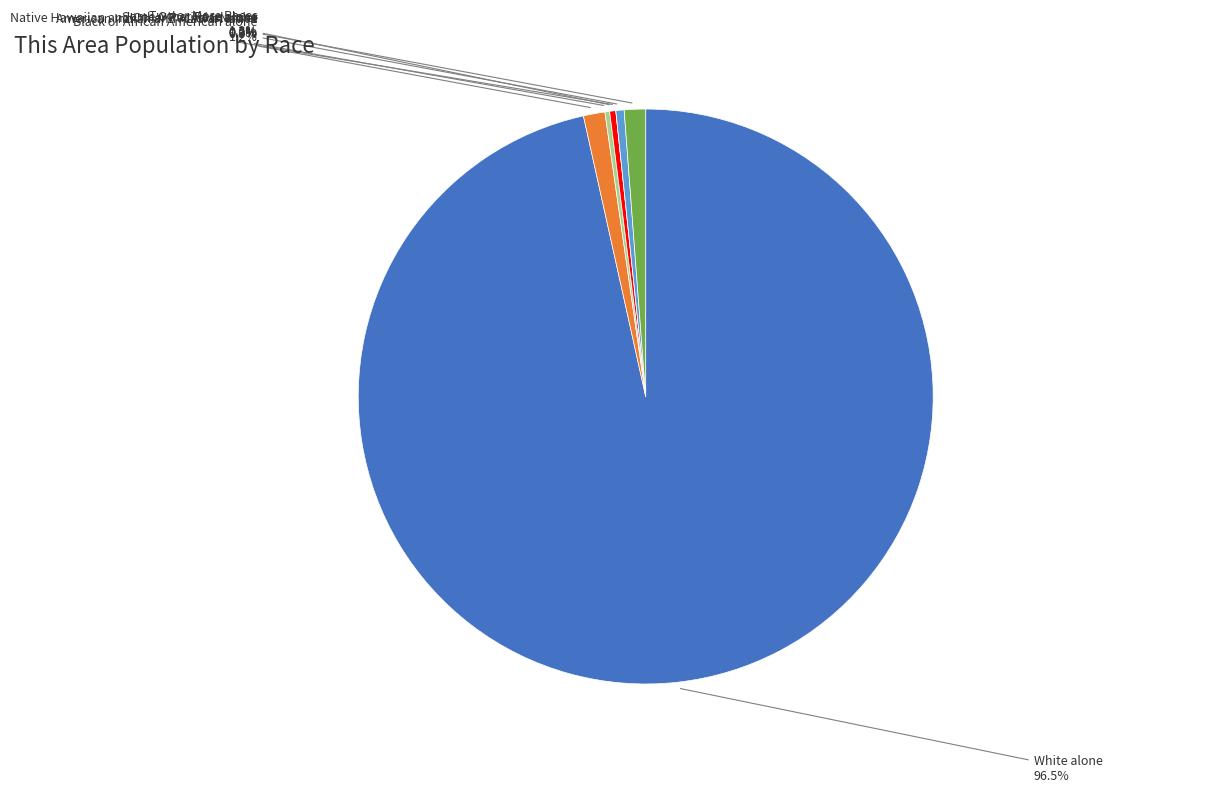

Is it true that Two or More Races is 1% of the pie?

True